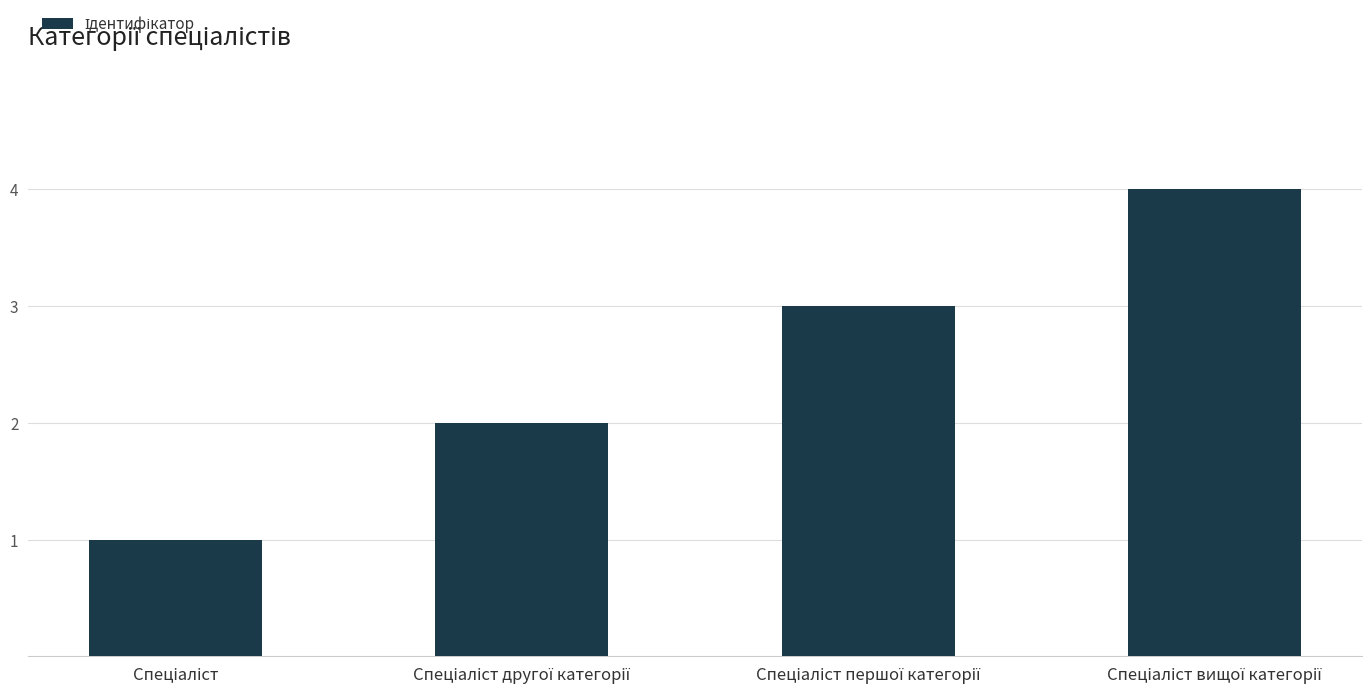

What is the greatest value displayed?

4